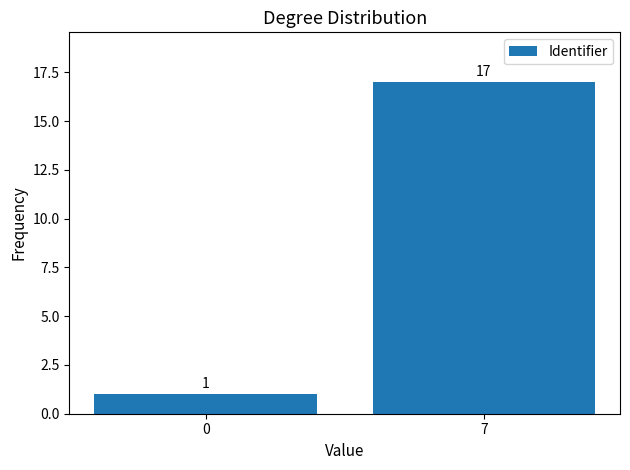

List the labels in order of value, largest first.

7, 0